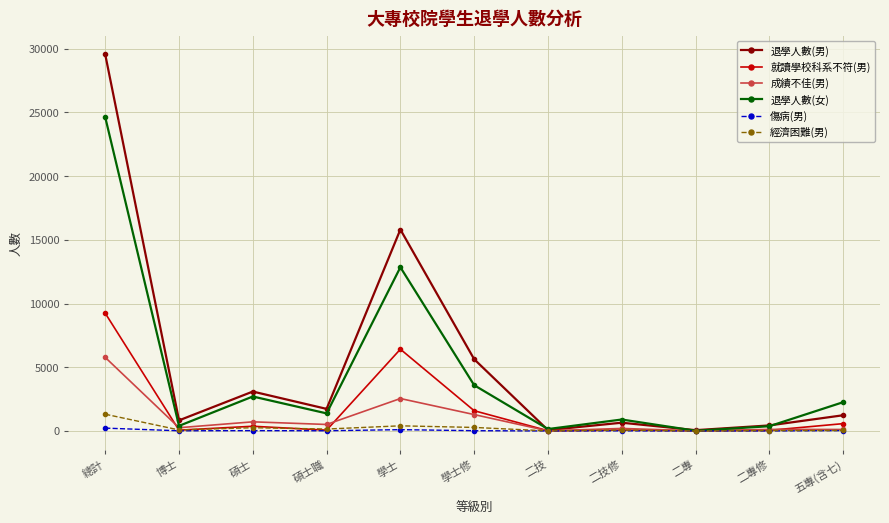

What position from the left is 碩士?

3